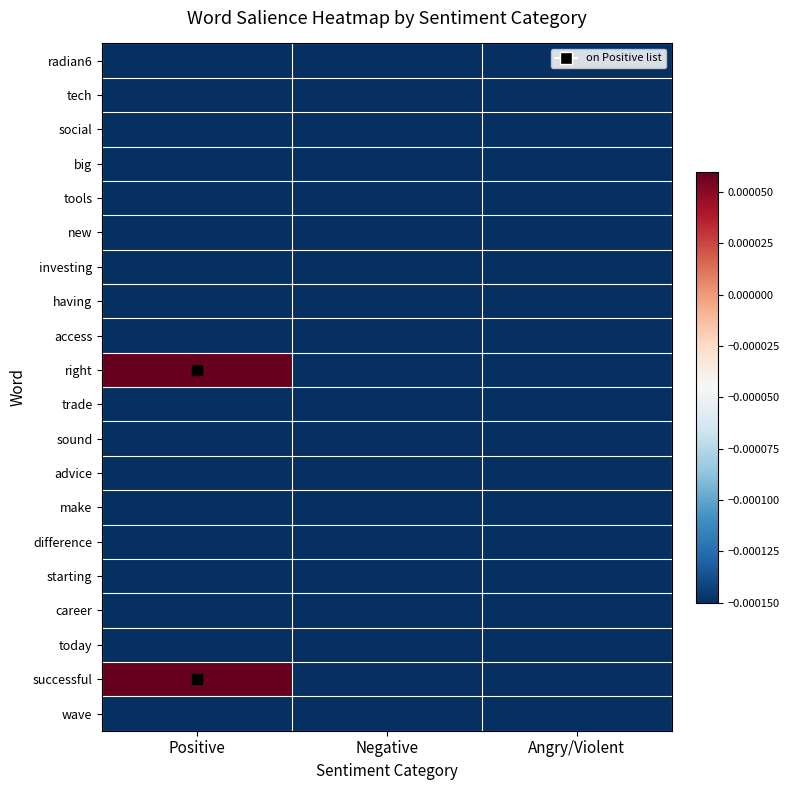

At Negative, list the series in order from smallest to largest.

tech, radian6, social, big, investing, new, tools, having, access, right, trade, sound, advice, make, difference, starting, career, today, successful, wave